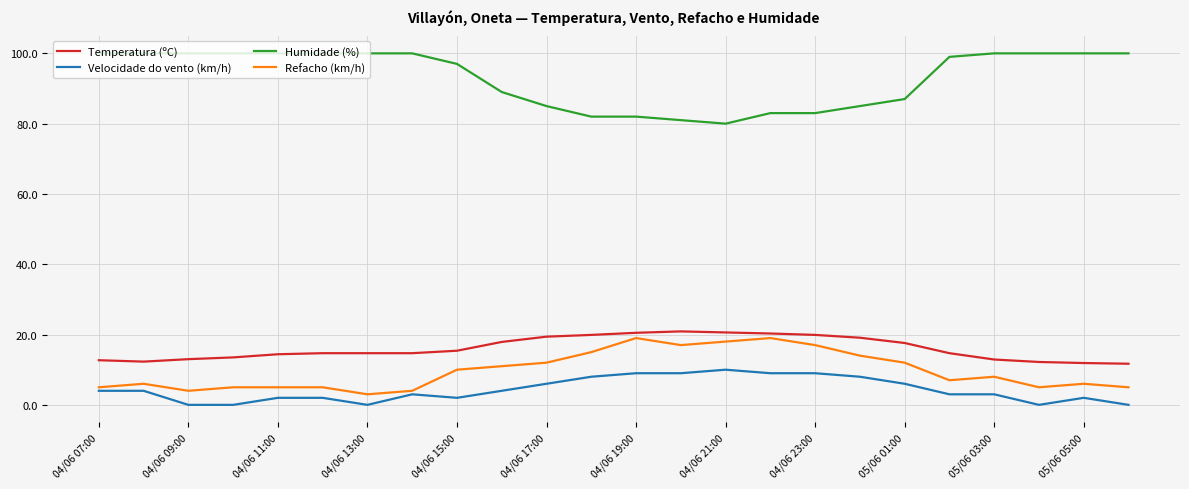

Which series has the largest total across all categories?

Humidade (%)